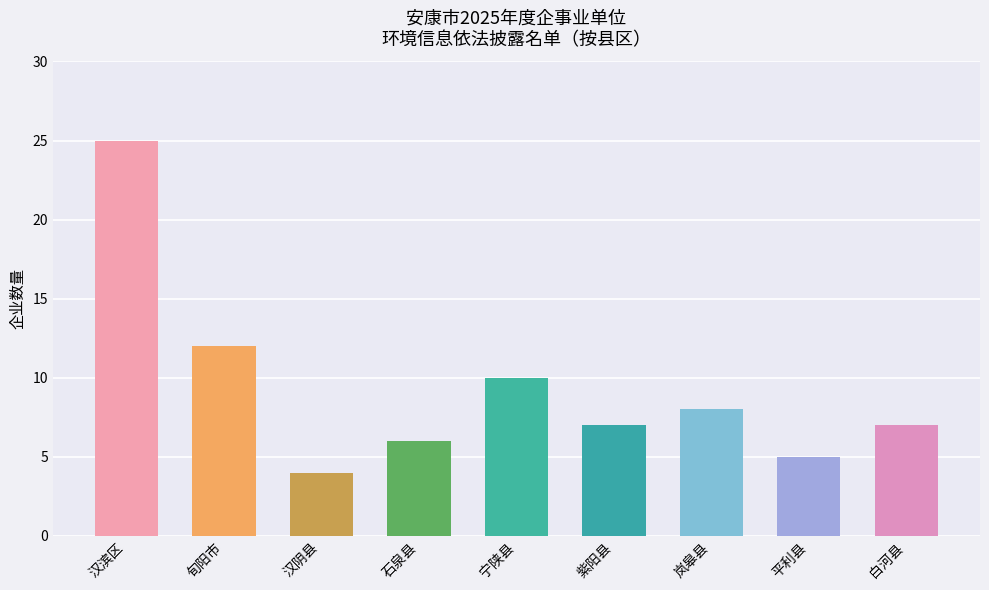

What is the average value?

9